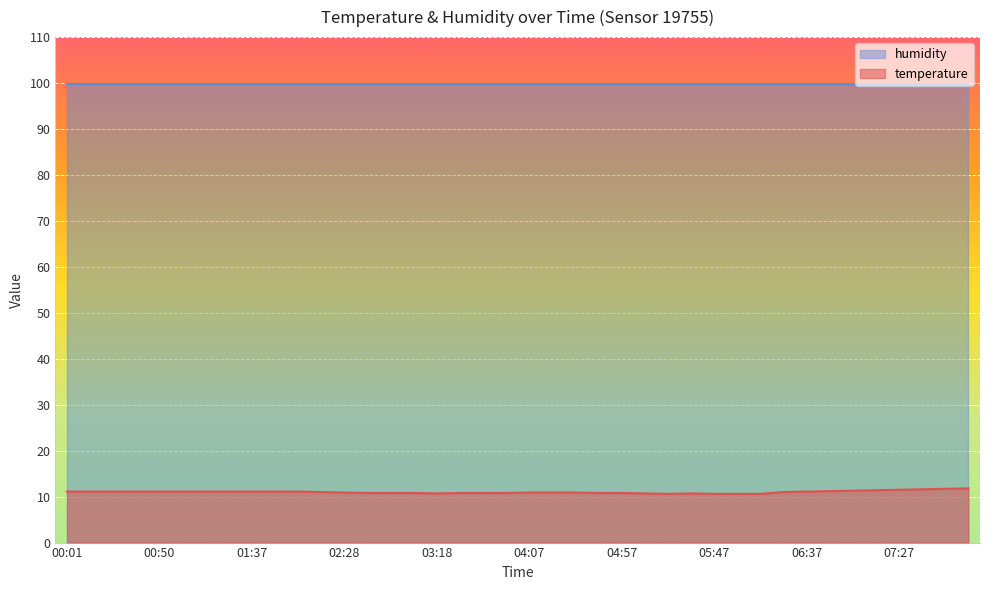

True or false: the data shows 4.5 at 00:26.

False